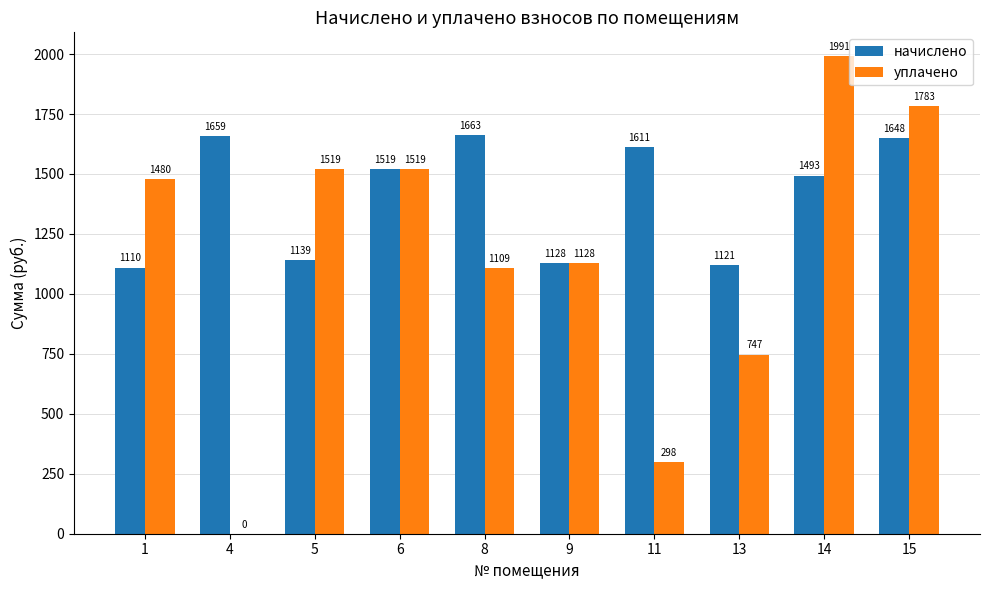

Is it true that начислено equals 1648.1 at 15?

True